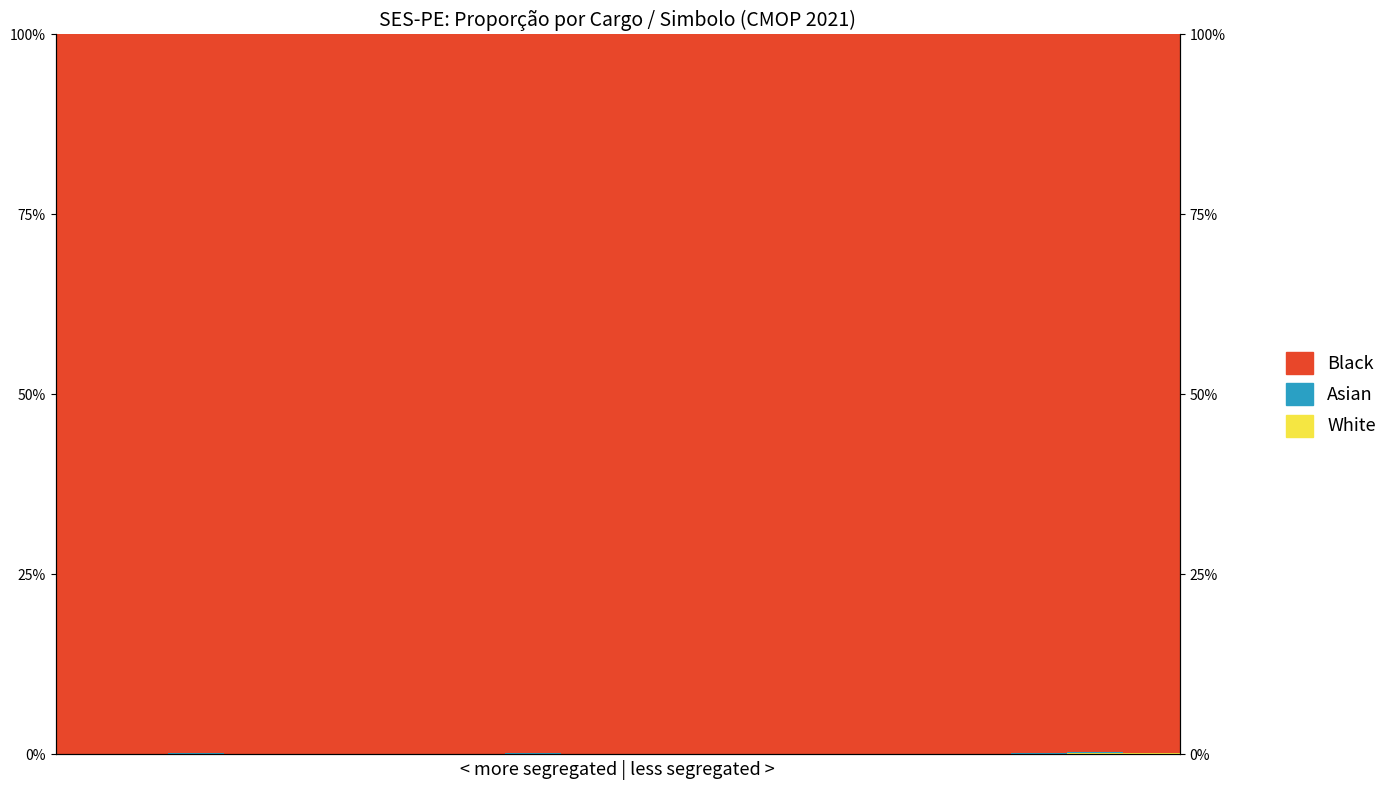

Which series has the widest spread of values?

Black